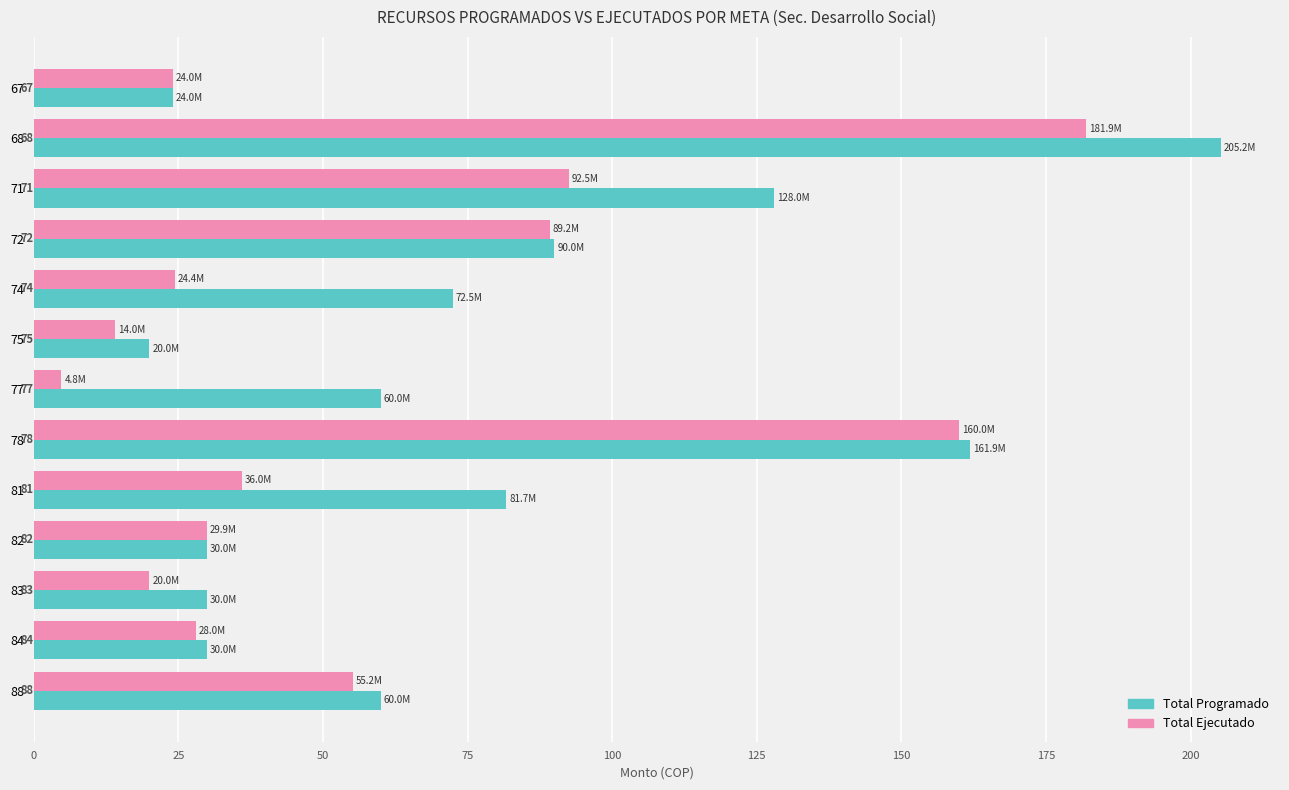

Reading left to right, list all the values displayed in this chart.

Total Programado: 24.0	205.2	128.0	90.0	72.5	20.0	60.0	161.9	81.7	30.0	30.0	30.0	60.0
Total Ejecutado: 24.0	181.9	92.5	89.2	24.4	14.0	4.8	160.0	36.0	29.9	20.0	28.0	55.2